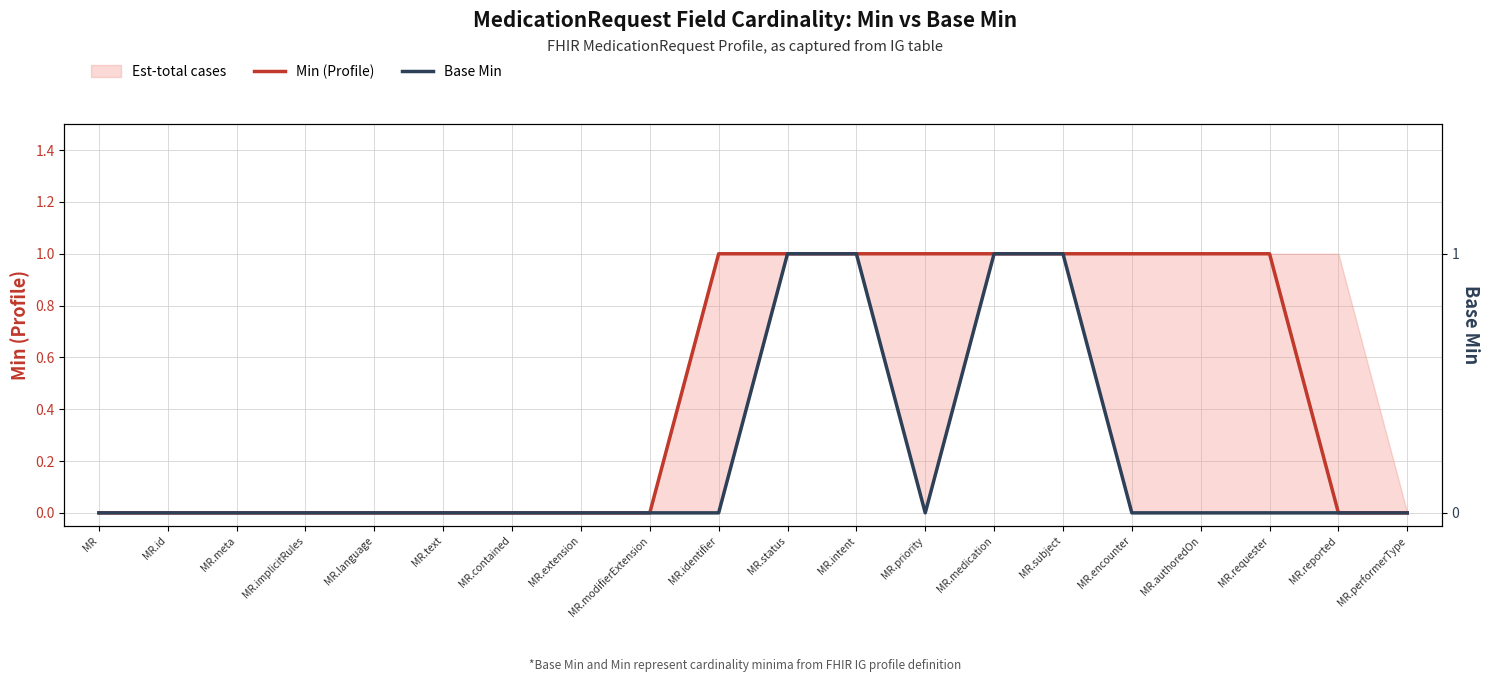

Rank the categories by Min (Profile) value from lowest to highest.

MR, MR.id, MR.meta, MR.implicitRules, MR.language, MR.text, MR.contained, MR.extension, MR.modifierExtension, MR.reported, MR.performerType, MR.identifier, MR.status, MR.intent, MR.priority, MR.medication, MR.subject, MR.encounter, MR.authoredOn, MR.requester